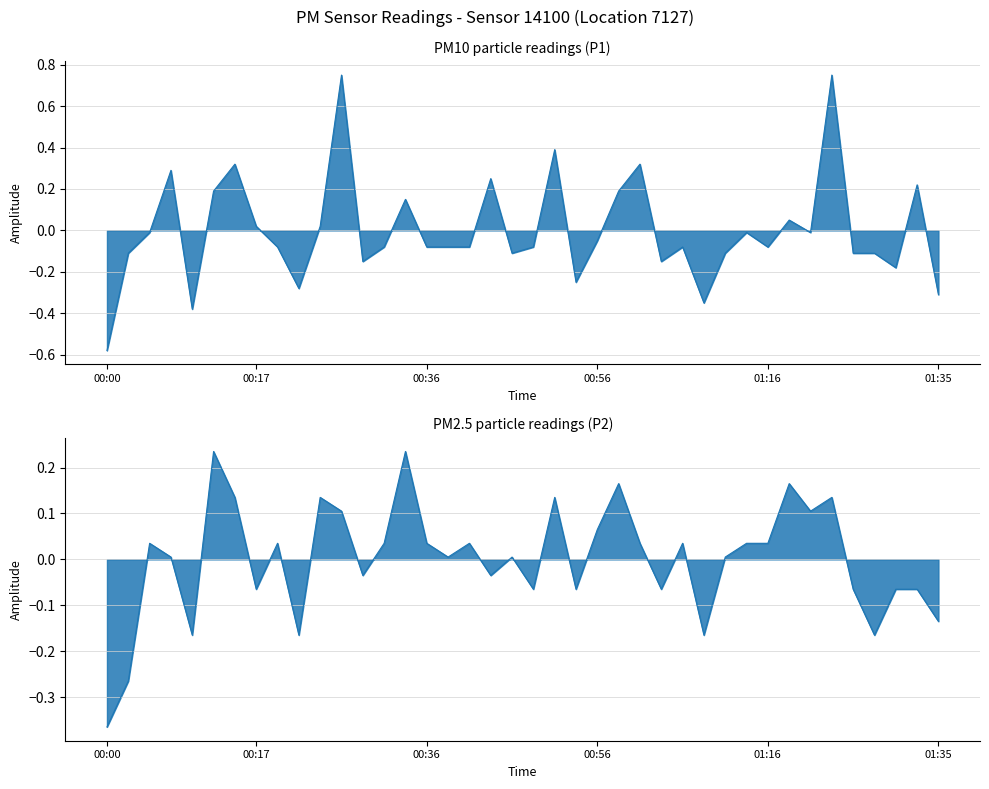

Which has a higher value, 2023-12-29T01:23:36 or 2023-12-29T00:22:04?

2023-12-29T01:23:36